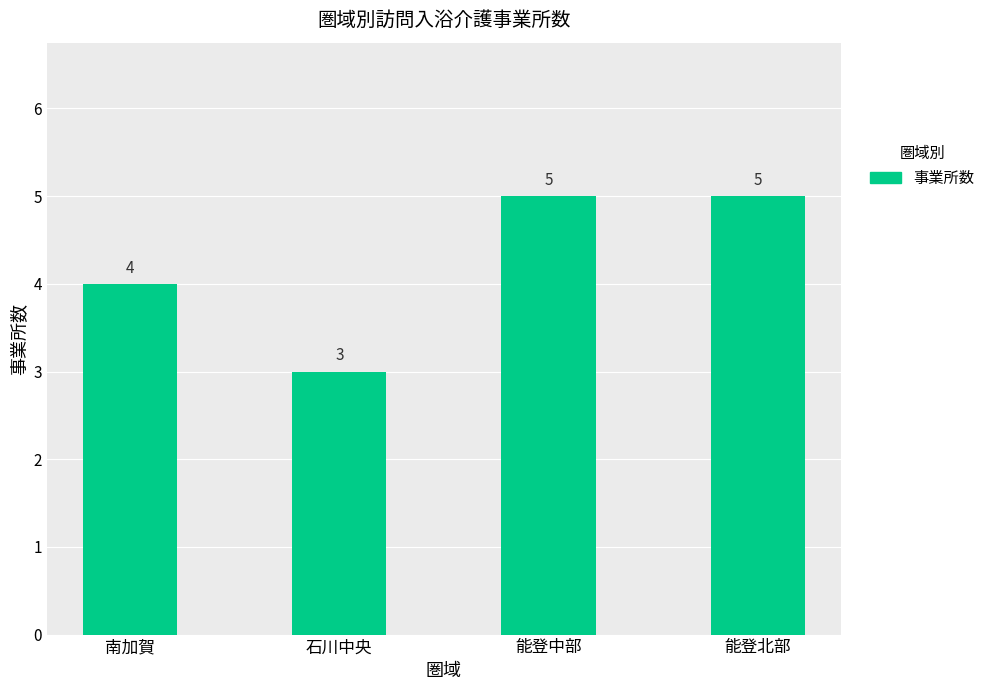

At which label is the value closest to 4?

南加賀